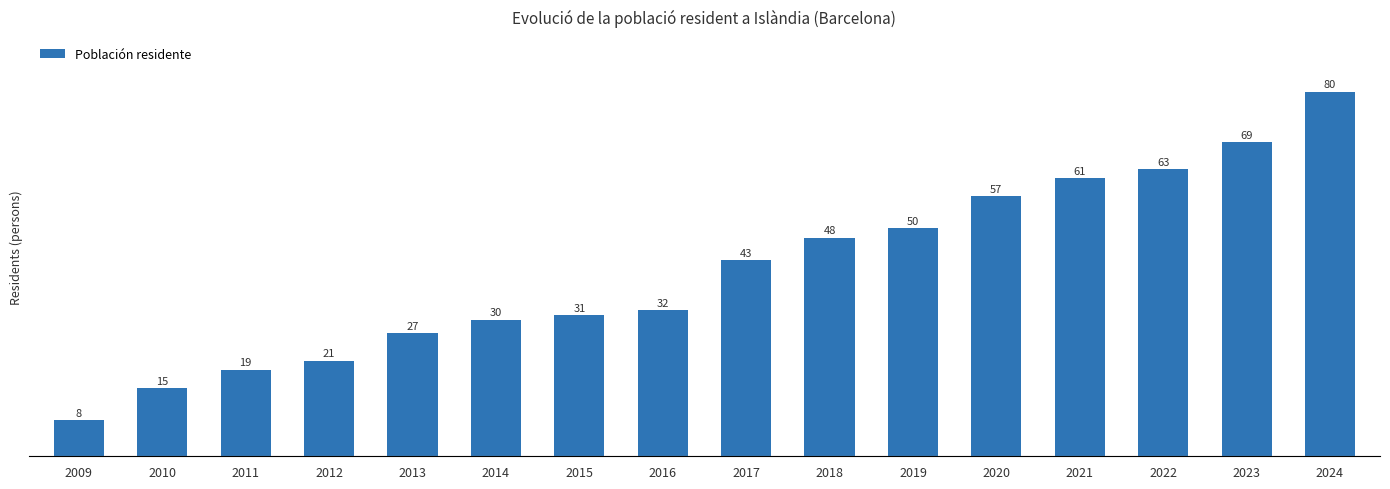

What is the value of the 7th bar from the left?

31